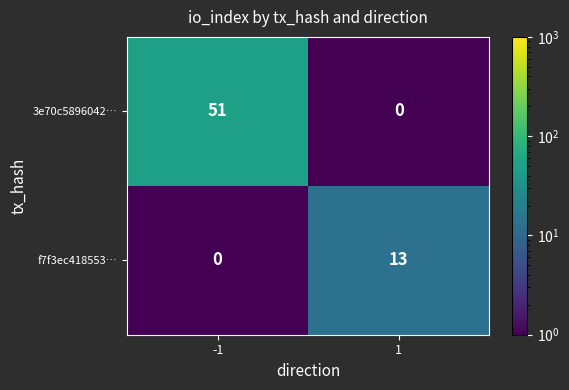

What is the sum of all f7f3ec418553… values?

13